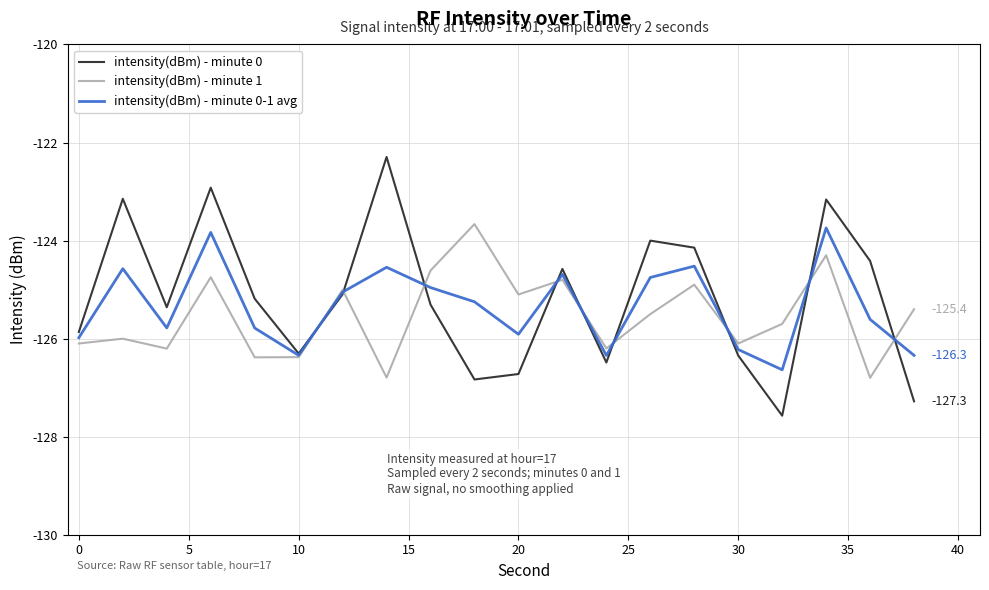

How many lines are shown in the chart?

3